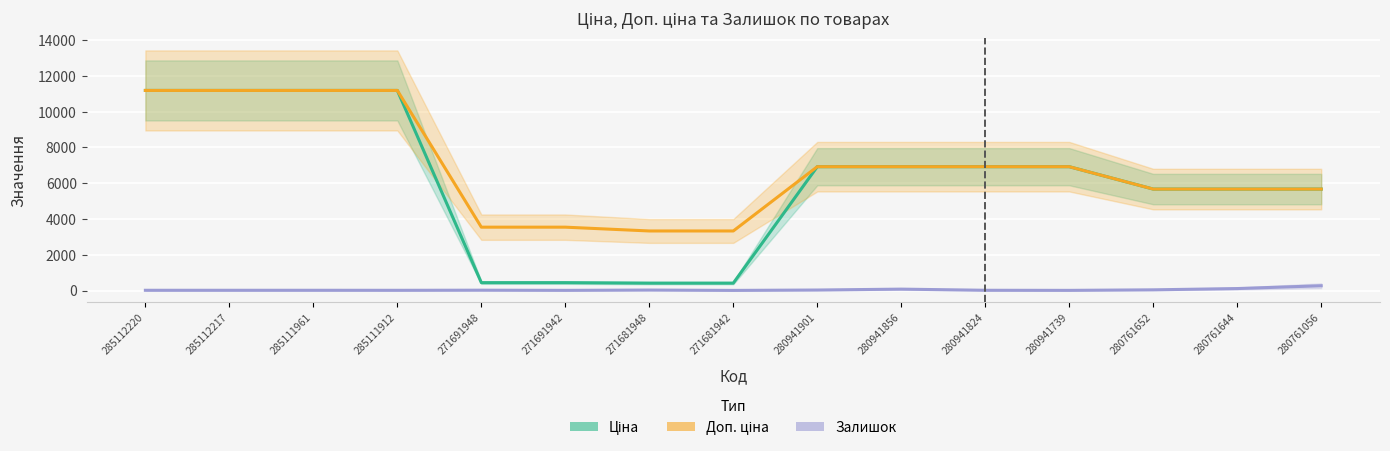

What is the difference between the highest and lowest values at 285112220?

11171.2